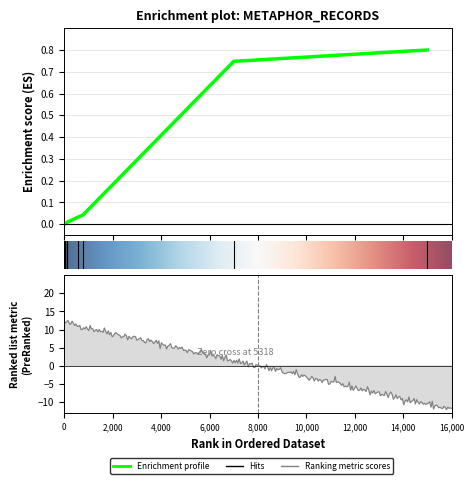

Reading left to right, list all the values displayed in this chart.

0.0	0.0	0.0	0.0	0.0	0.0	0.0	0.0	0.7	0.8